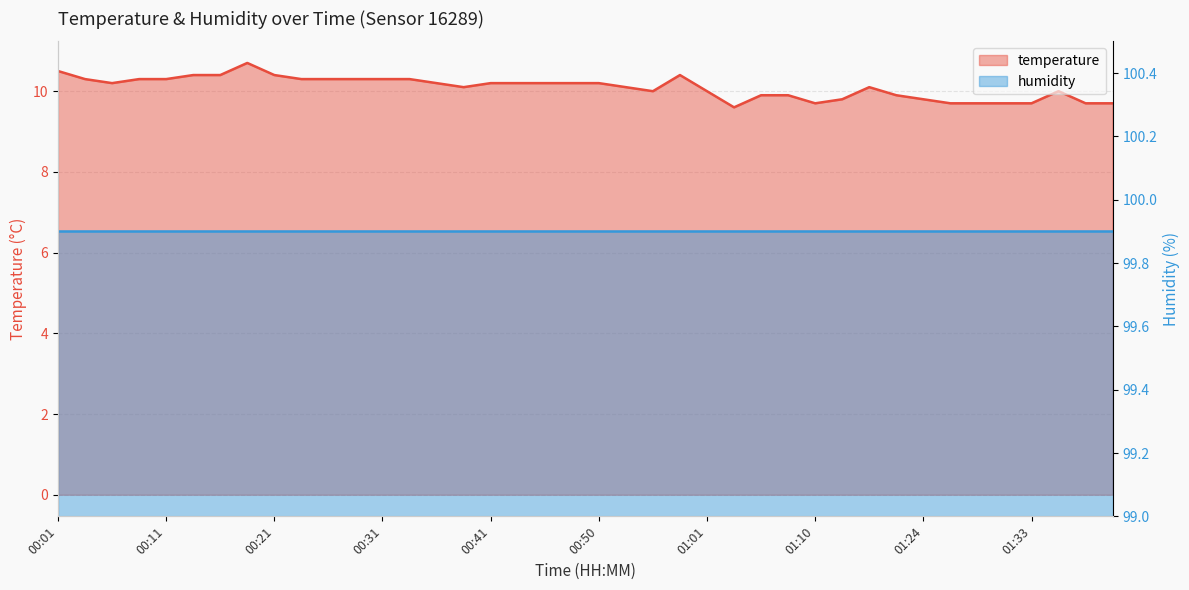

What is the maximum value shown in the chart?

10.7